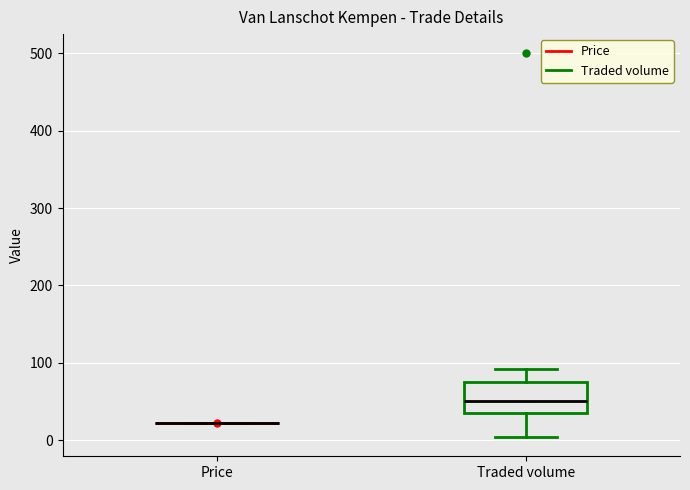

Which box is the tallest, from its lower edge to its upper edge?

Traded volume